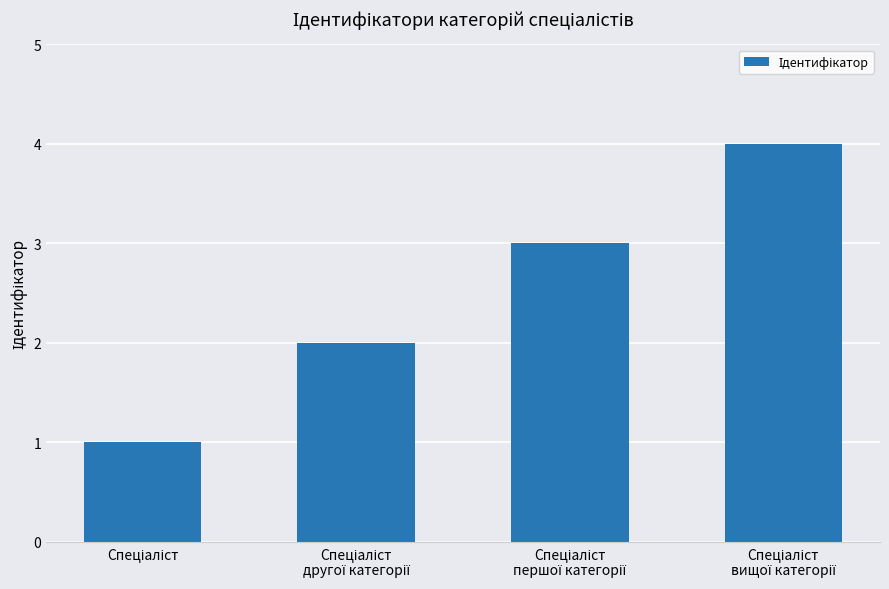

What is the sum of all values?

10